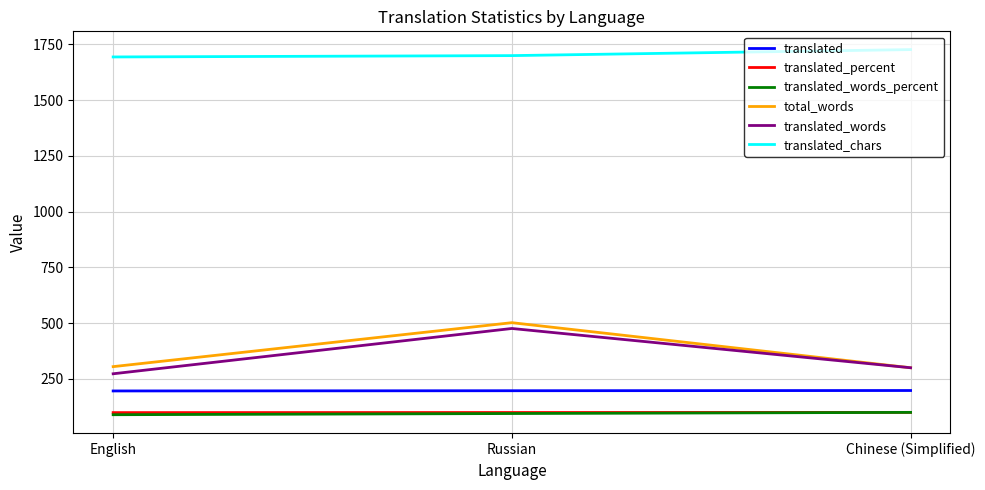

Which category has the lowest value in the translated_words series?

English